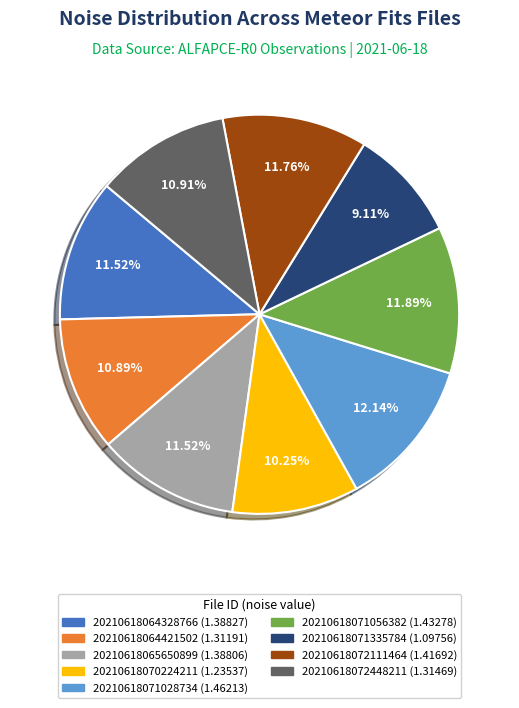

To the nearest percent, what is the combined percentage of 20210618072448211 and 20210618065650899?

22%